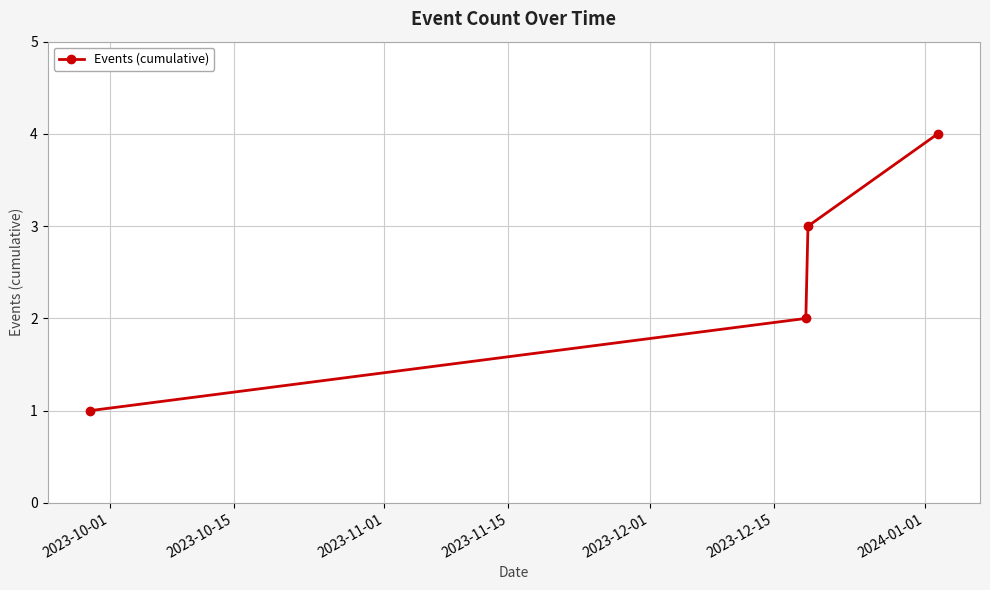

How many categories are shown in the chart?

4